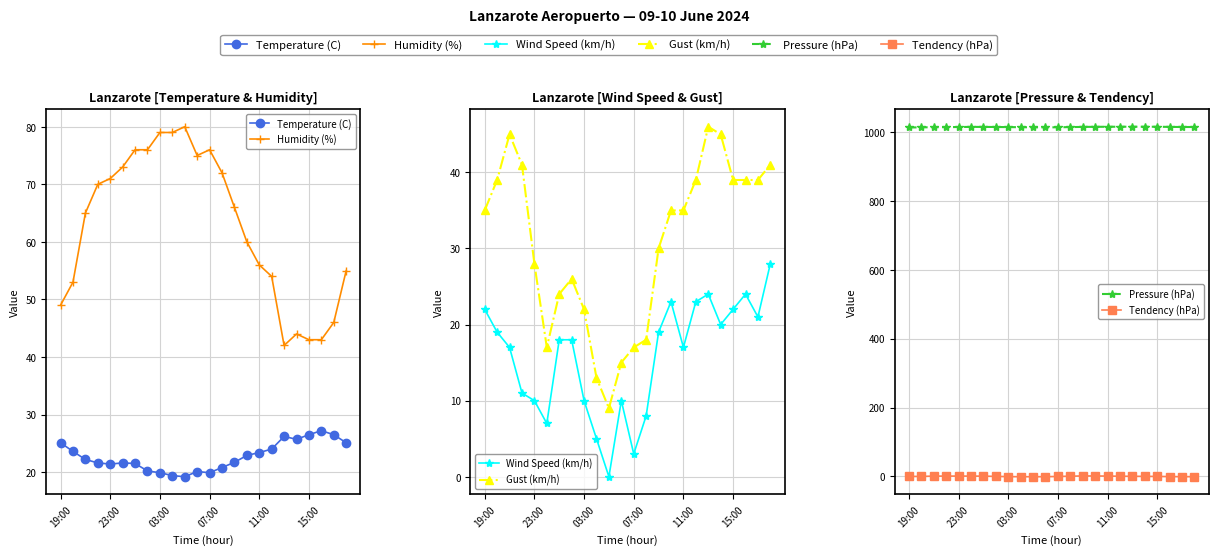

What is the minimum value for Gust (km/h)?

9.0